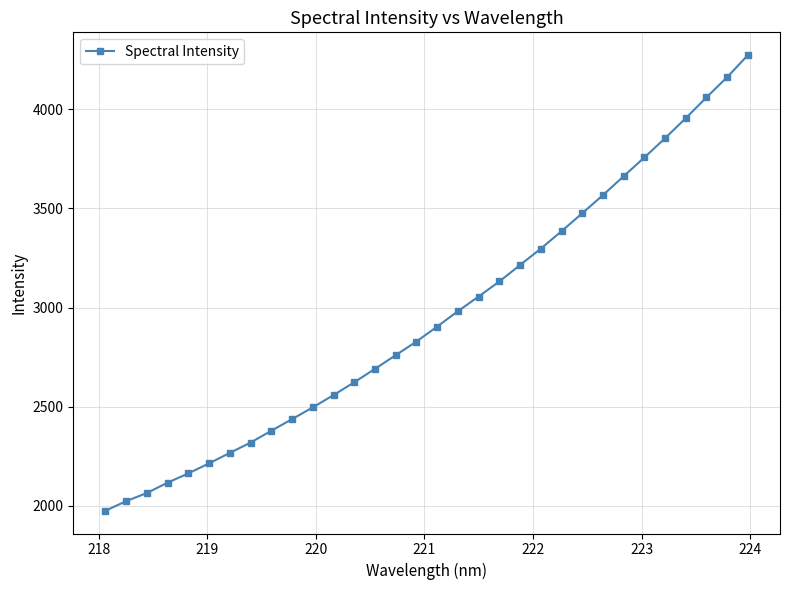

True or false: there are more than 1 points higher than both neighbors.

False